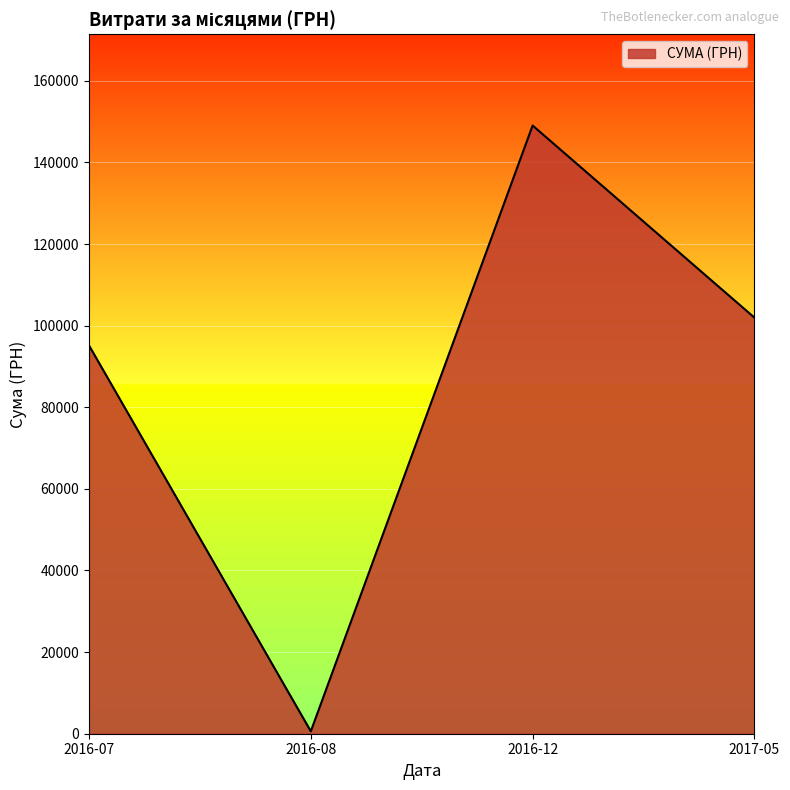

List the labels in order of value, smallest first.

2016-08, 2016-07, 2017-05, 2016-12